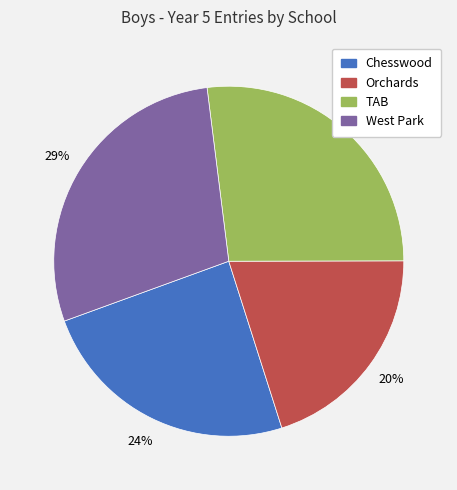

To the nearest percent, what is the combined percentage of West Park and Orchards?

49%